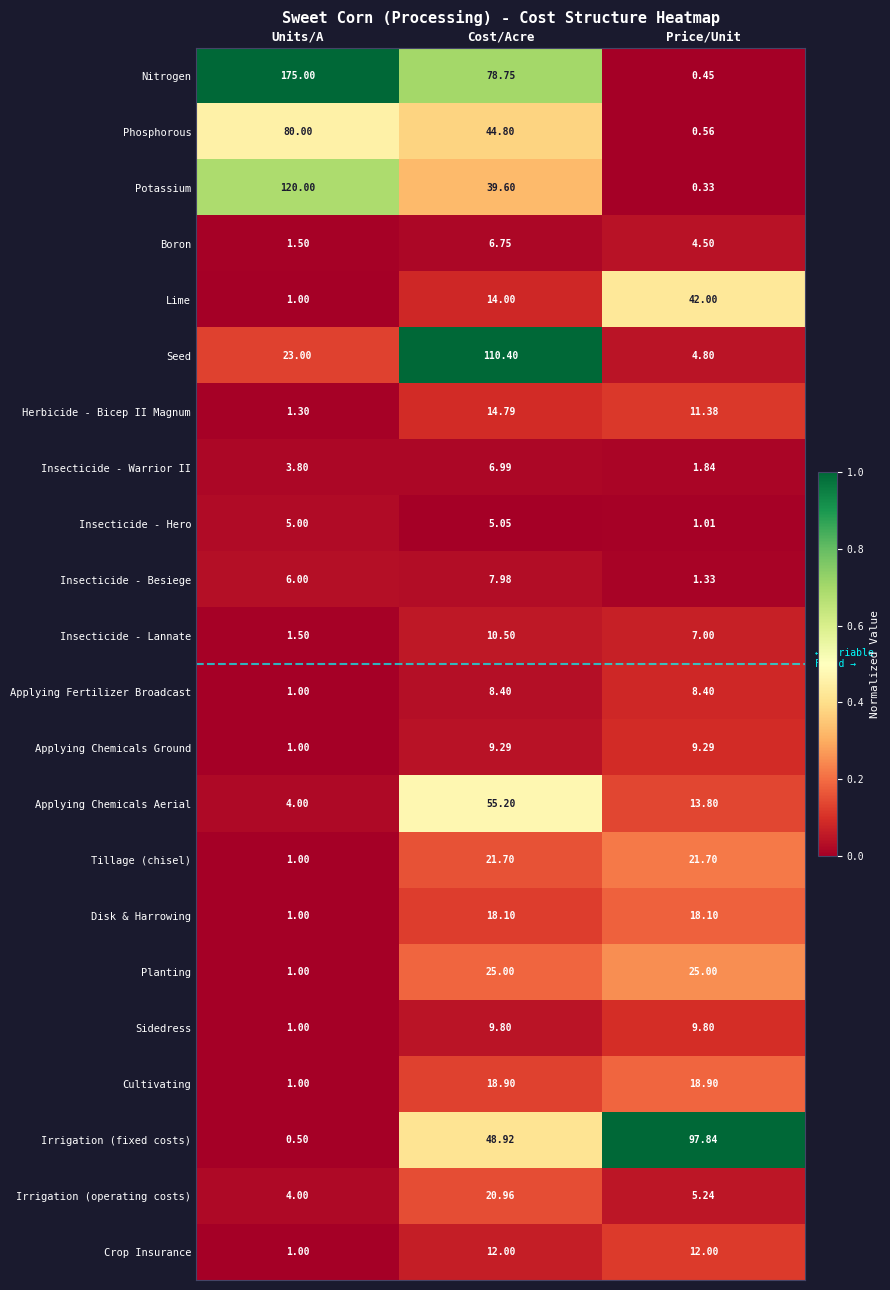

Which series has the widest spread of values?

Nitrogen